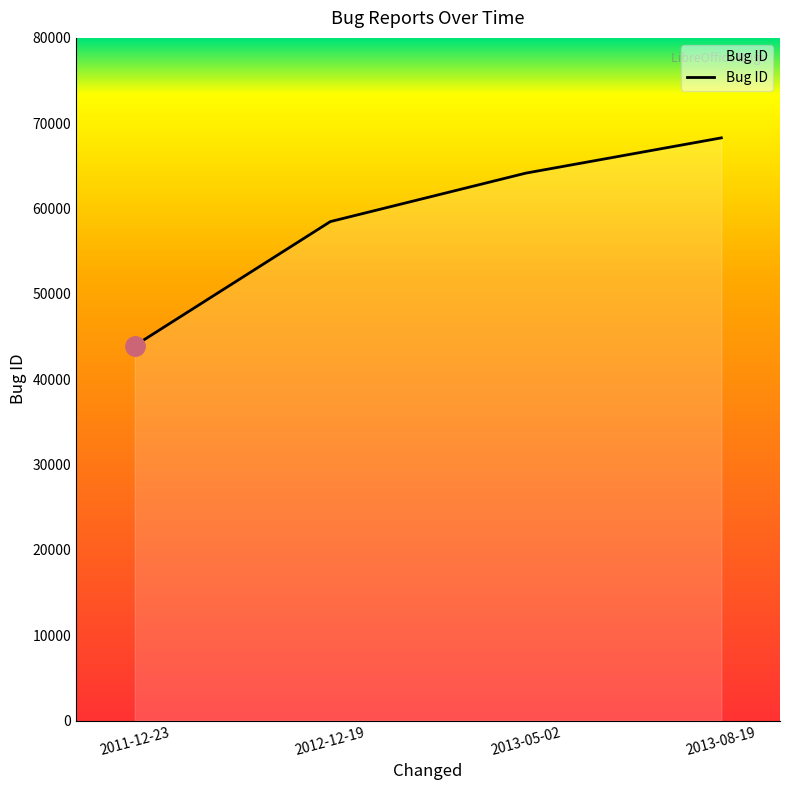

What is the sum of all values?

234843